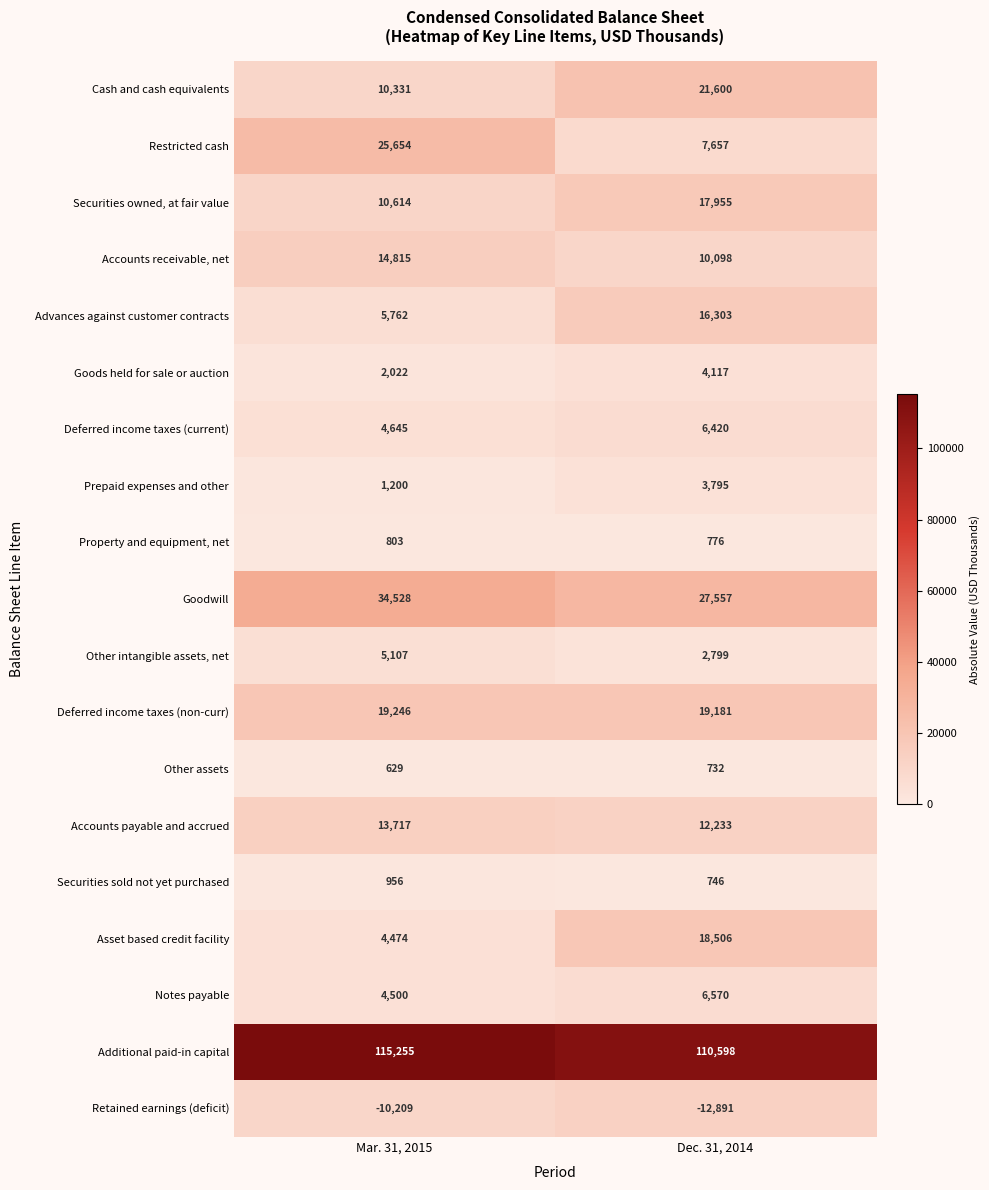

What is the maximum value for Advances against customer contracts?

16303